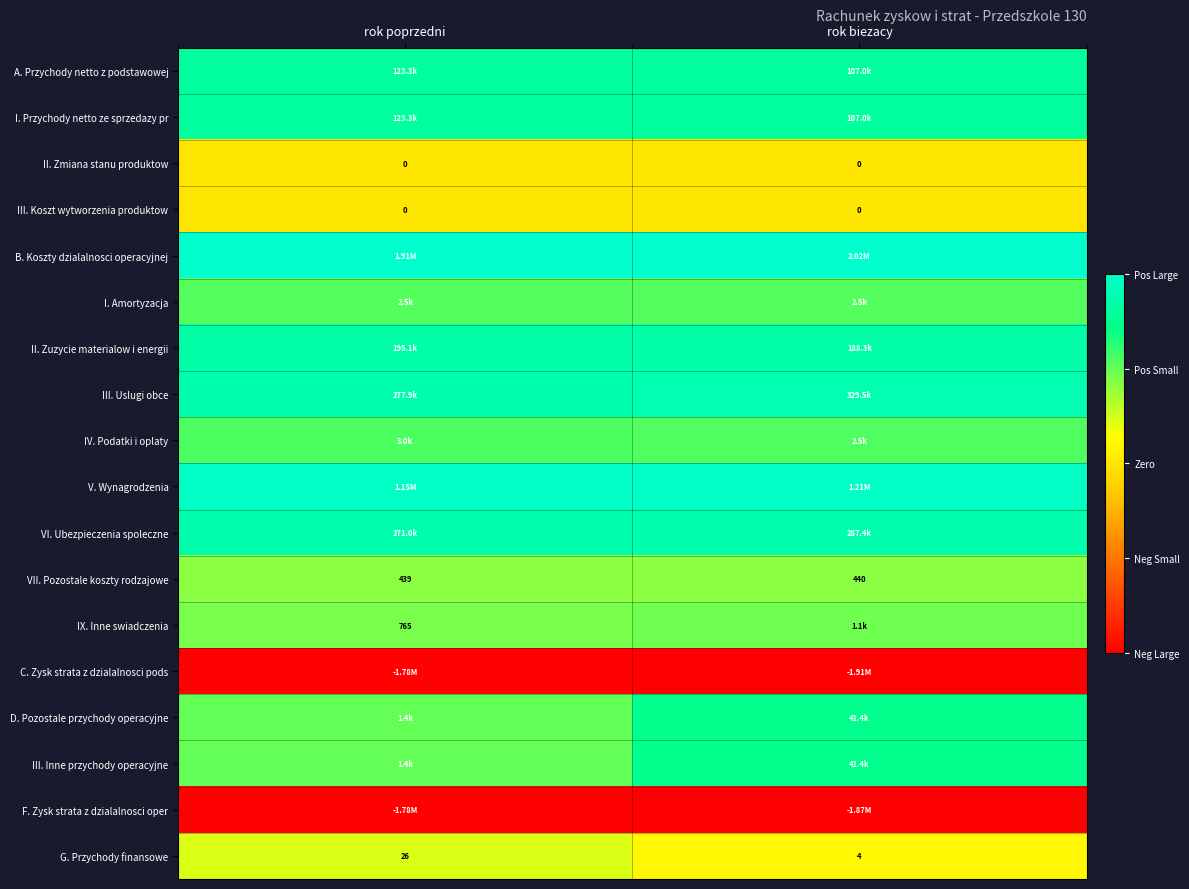

At which label does I. Przychody netto ze sprzedazy pr reach its minimum?

rok biezacy